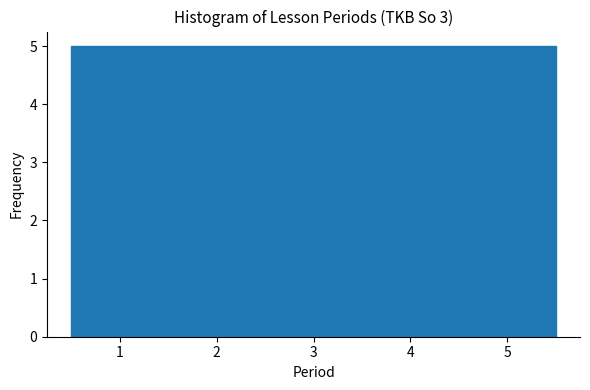

Reading left to right, list every bar in this chart as the range it spans on the x-axis followed by its height. The values are not printed on the chart, so give them approximately, as read against the axis.

0.5 to 1.5: 5
1.5 to 2.5: 5
2.5 to 3.5: 5
3.5 to 4.5: 5
4.5 to 5.5: 5